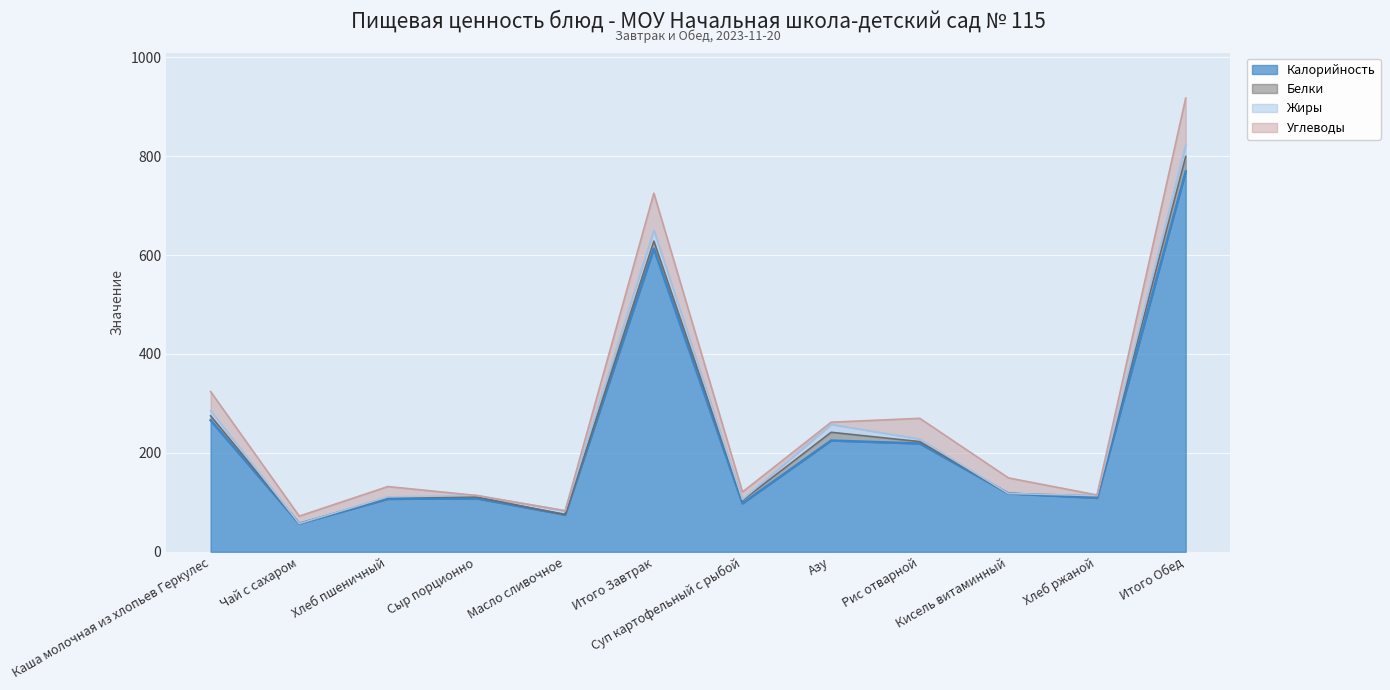

What is the total value across all series at Каша молочная из хлопьев Геркулес?

324.0